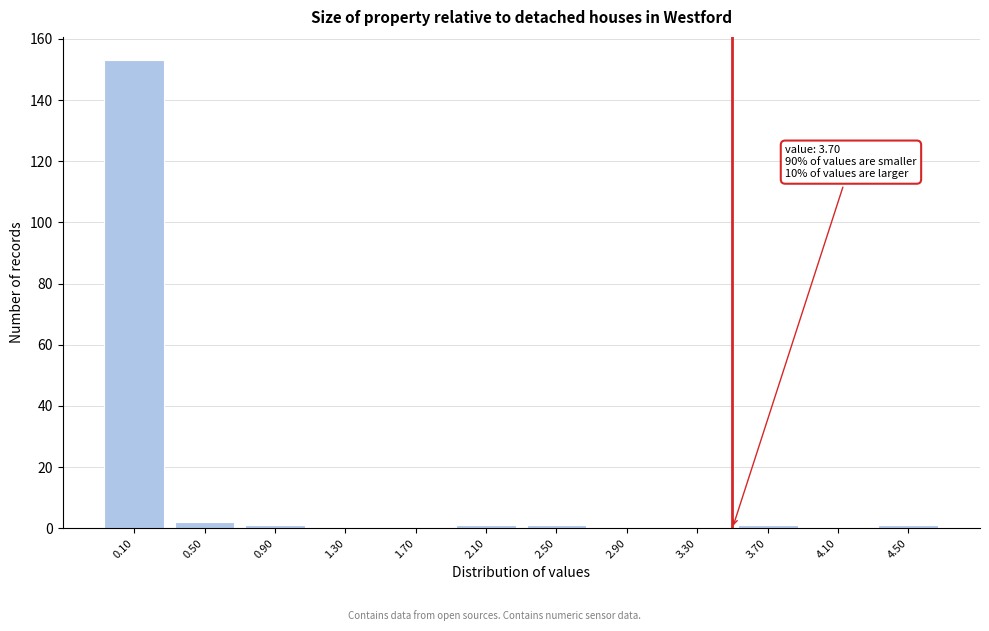

What is the maximum value shown in the chart?

153